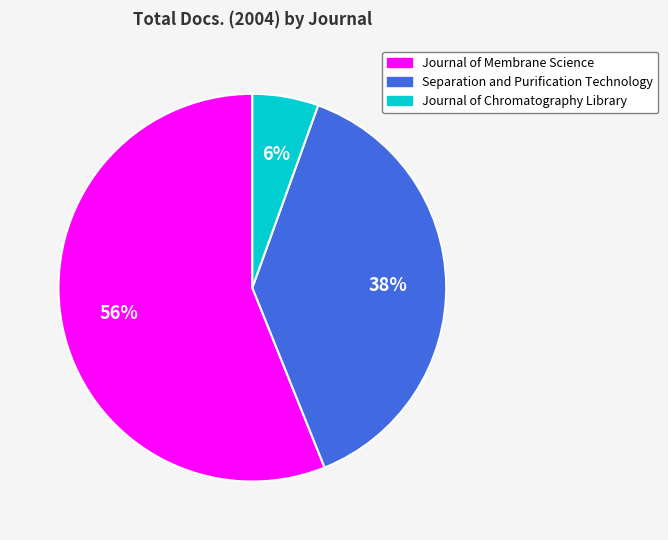

How many slices are in this pie chart?

3